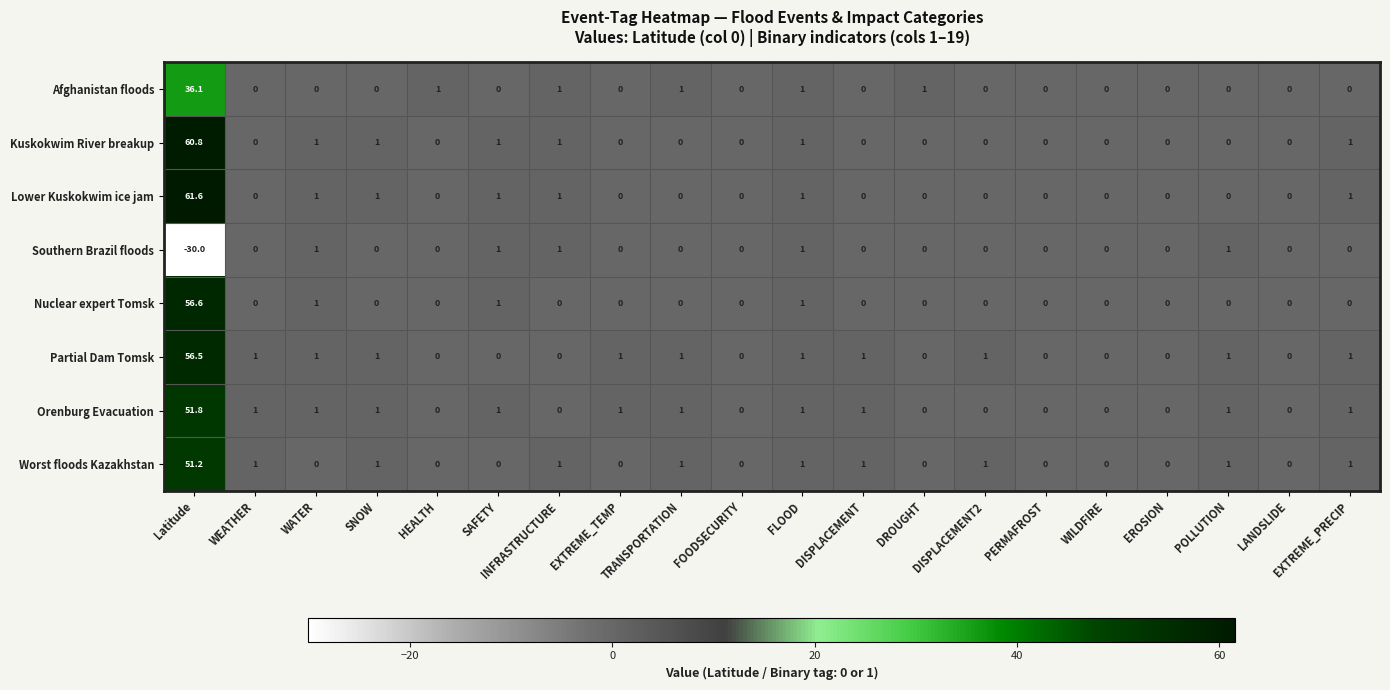

What is the maximum value for Southern Brazil floods?

1.0